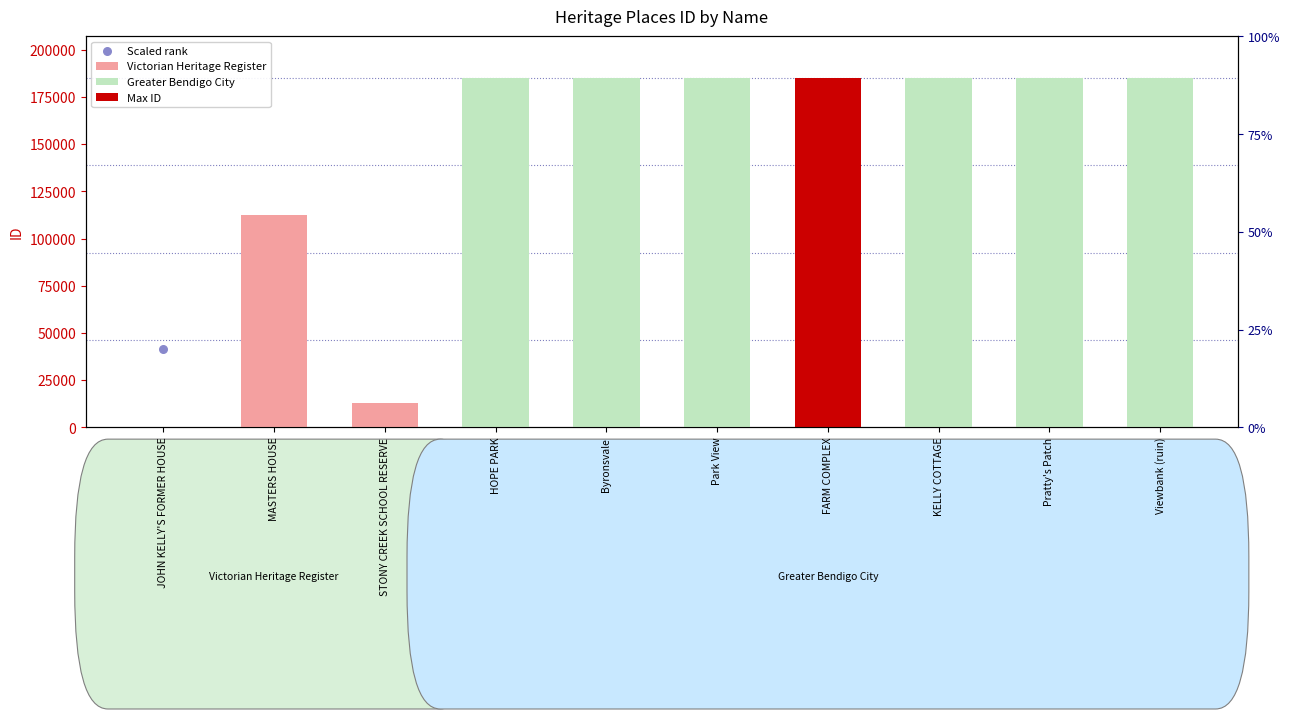

Between Viewbank (ruin) and MASTERS HOUSE, which is larger?

Viewbank (ruin)